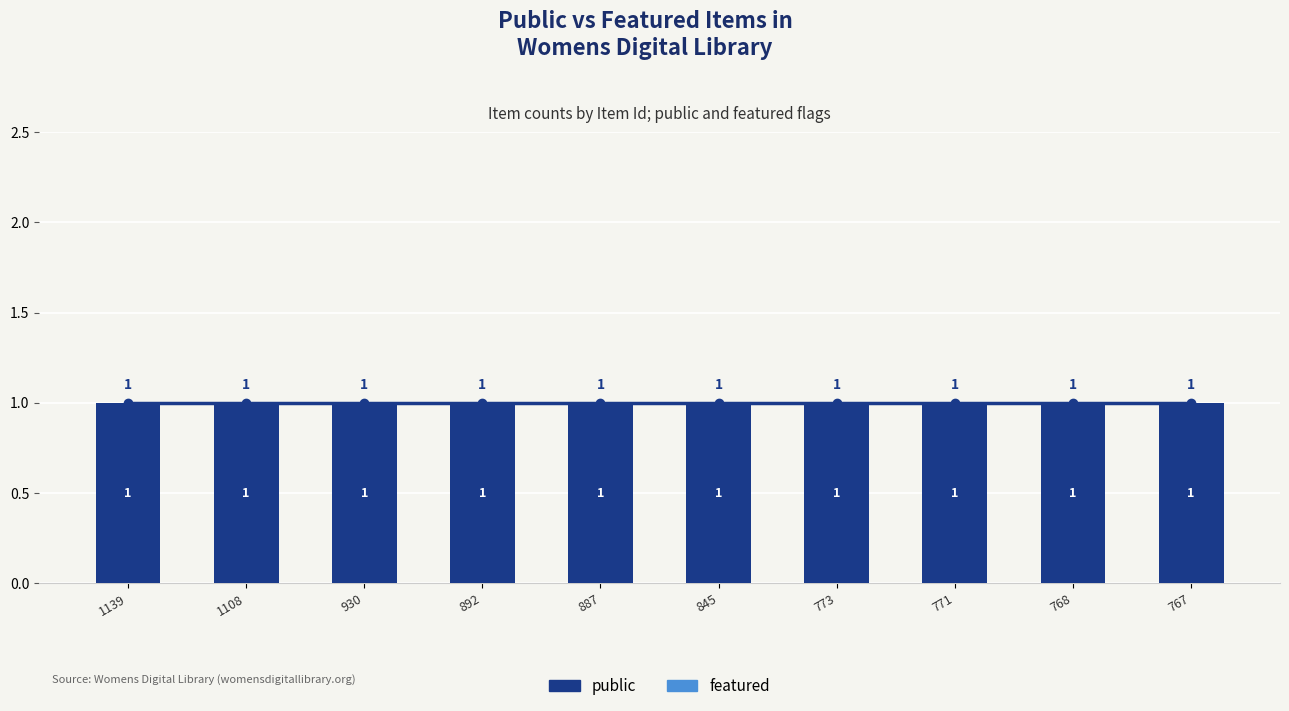

What are all the series names shown in the legend?

public, featured